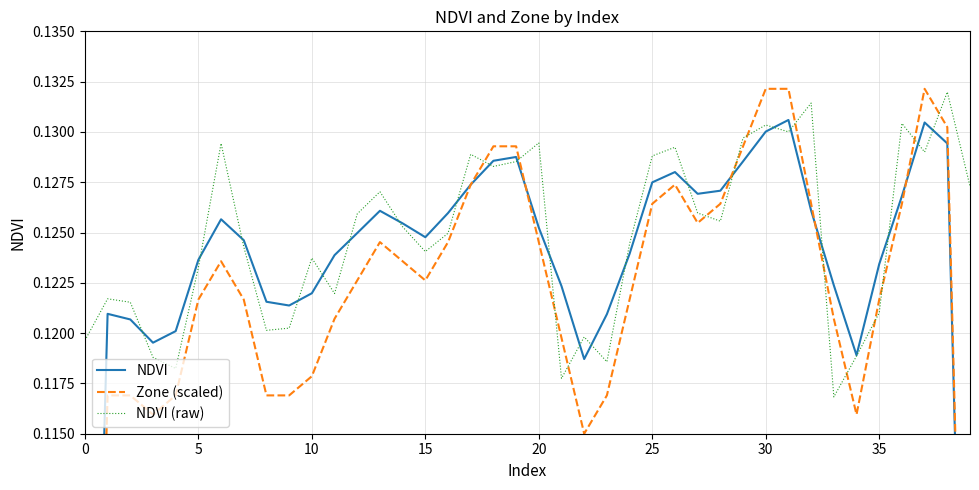

What is the highest value of the NDVI (raw) series?

0.1